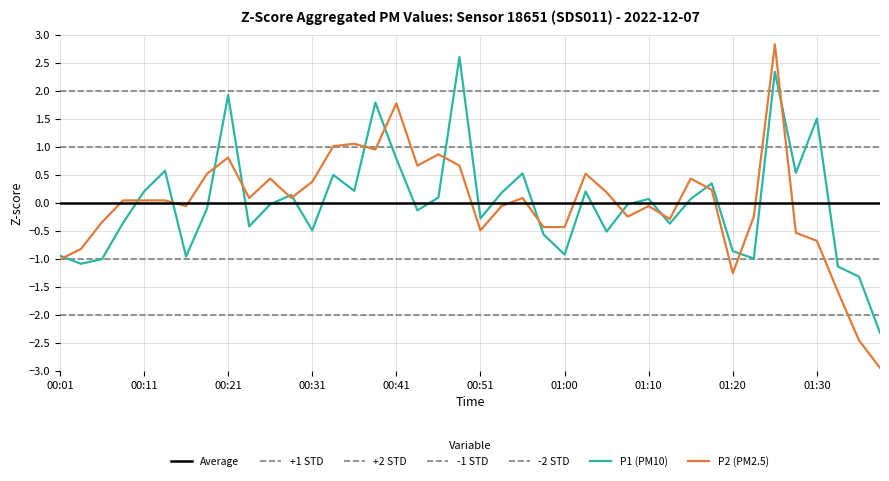

What is the difference between the second highest and minimum values in the P2 series?

4.7